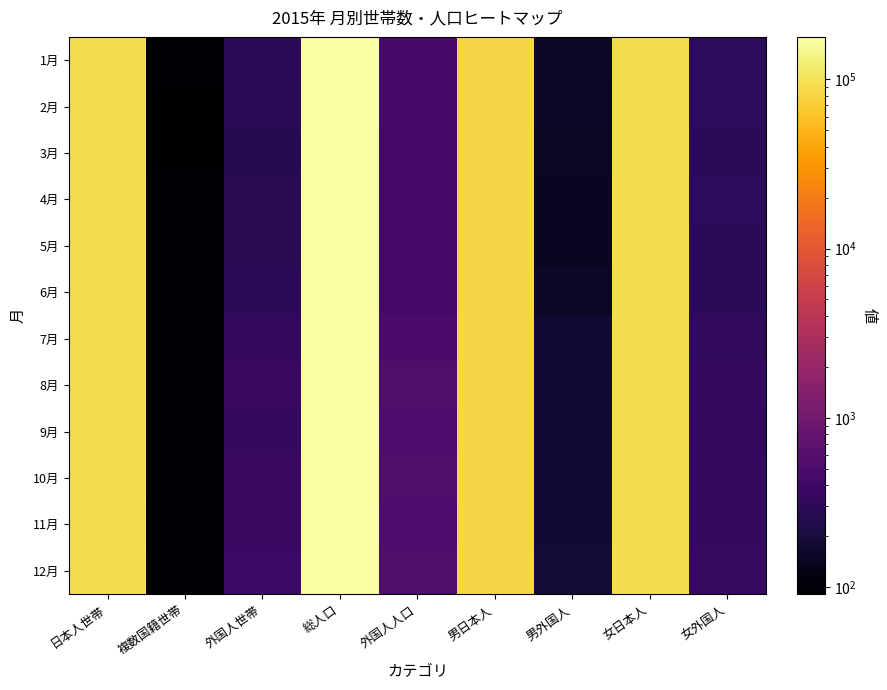

Which has a higher value, 外国人世帯 or 総人口?

総人口